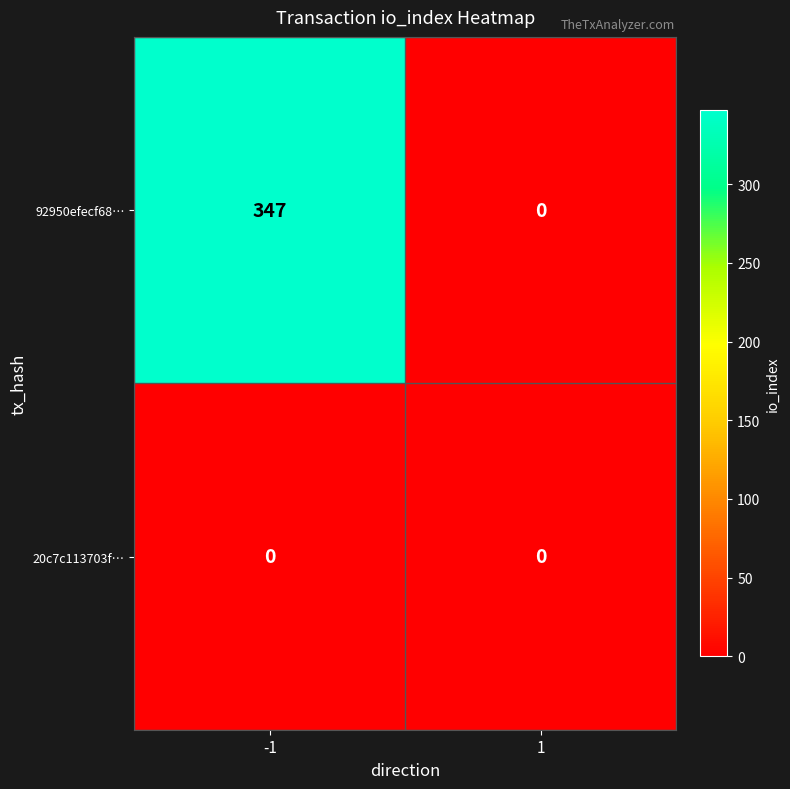

What is the greatest value displayed?

347